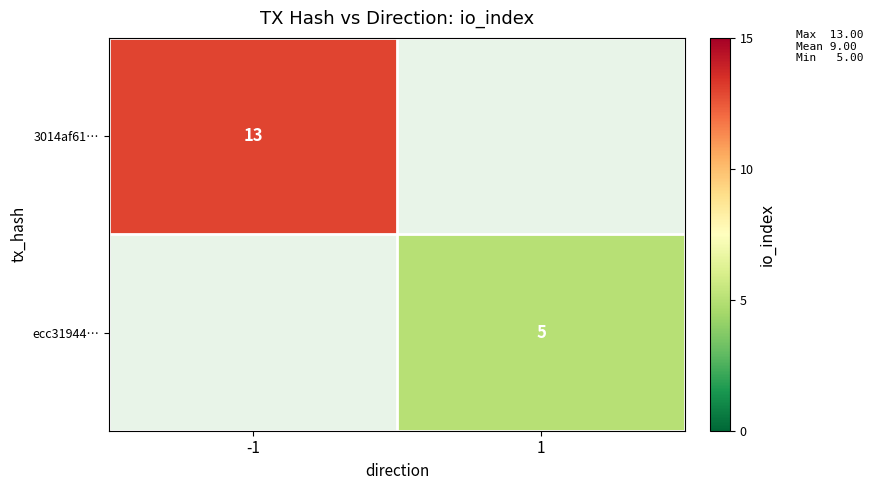

The 3014af61… series shows 8 at -1. True or false?

False